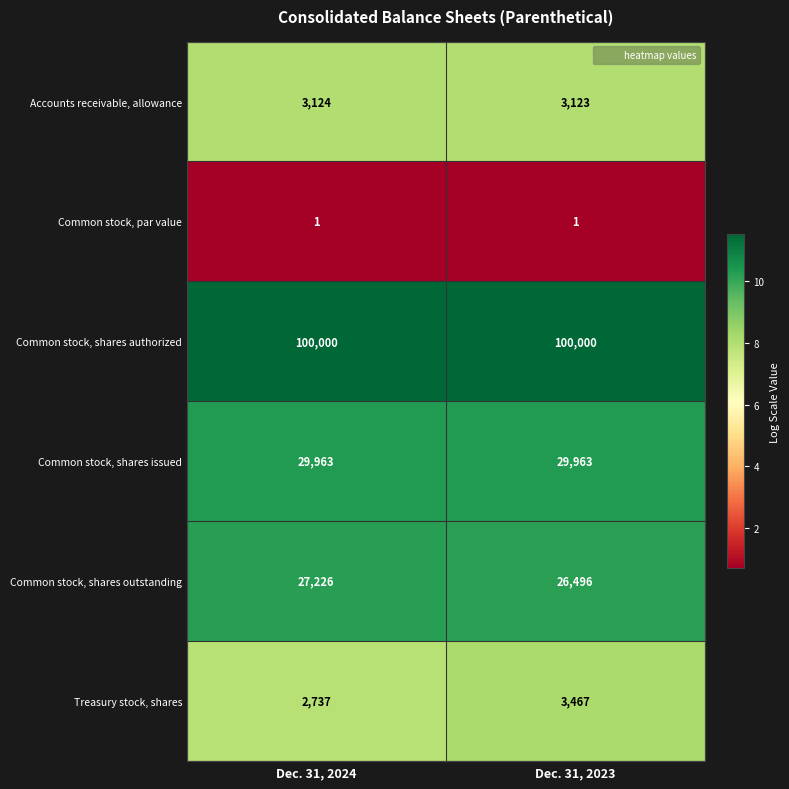

Reading left to right, extract all data points from this chart.

Accounts receivable, allowance: Dec. 31, 2024=3124	Dec. 31, 2023=3123
Common stock, par value: Dec. 31, 2024=1	Dec. 31, 2023=1
Common stock, shares authorized: Dec. 31, 2024=100000	Dec. 31, 2023=100000
Common stock, shares issued: Dec. 31, 2024=29963	Dec. 31, 2023=29963
Common stock, shares outstanding: Dec. 31, 2024=27226	Dec. 31, 2023=26496
Treasury stock, shares: Dec. 31, 2024=2737	Dec. 31, 2023=3467